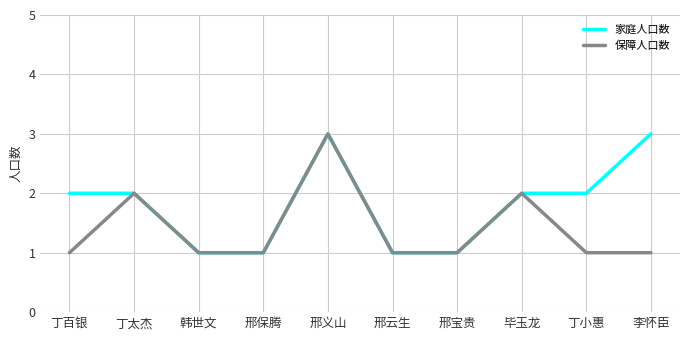

Rank the series by their average value, from lowest to highest.

保障人口数, 家庭人口数